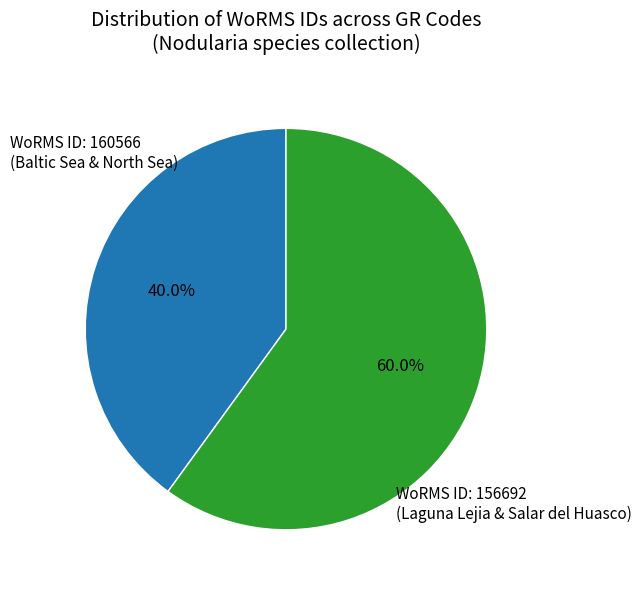

What is the ratio of the value at WoRMS ID: 160566 (Baltic Sea & North Sea) to the value at WoRMS ID: 156692 (Laguna Lejia & Salar del Huasco)?

0.7